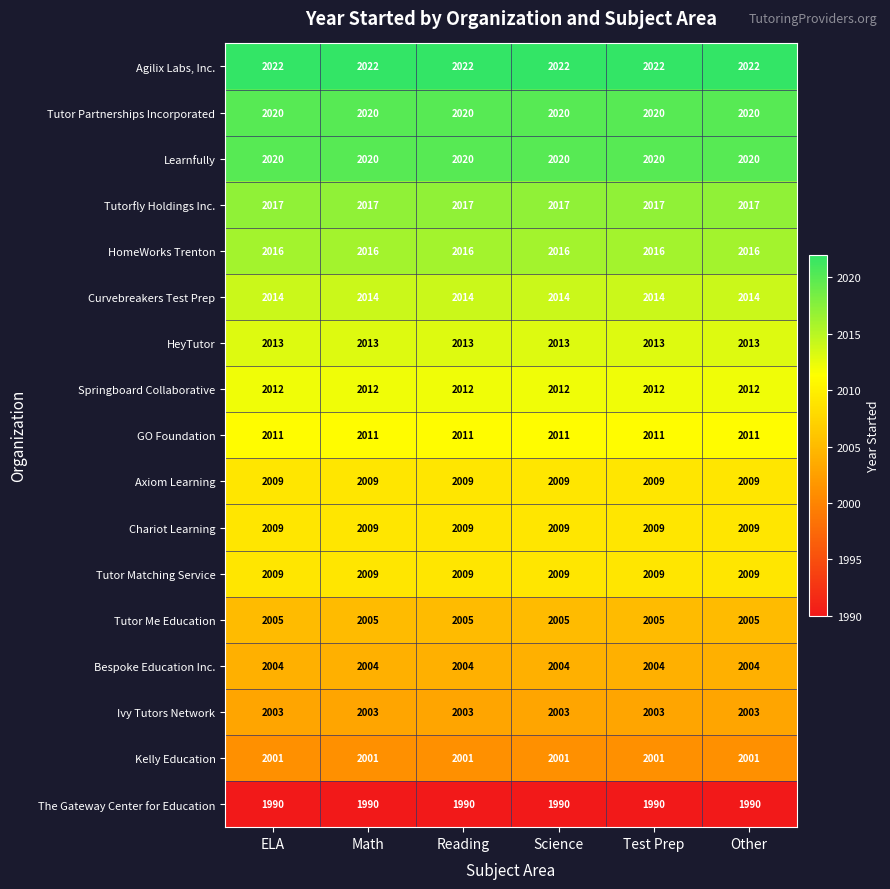

Which series has the largest total across all categories?

Agilix Labs, Inc.